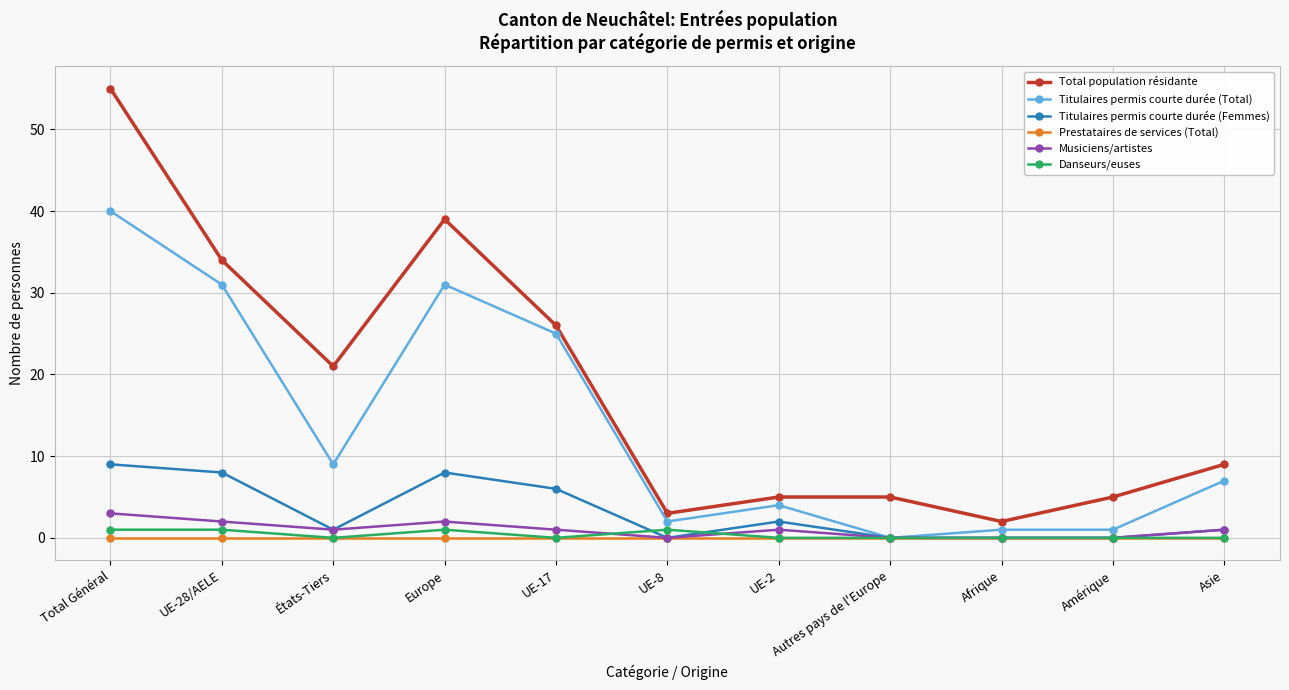

List the series in order of their peak value, highest first.

Total population résidante, Titulaires permis courte durée (Total), Titulaires permis courte durée (Femmes), Musiciens/artistes, Danseurs/euses, Prestataires de services (Total)